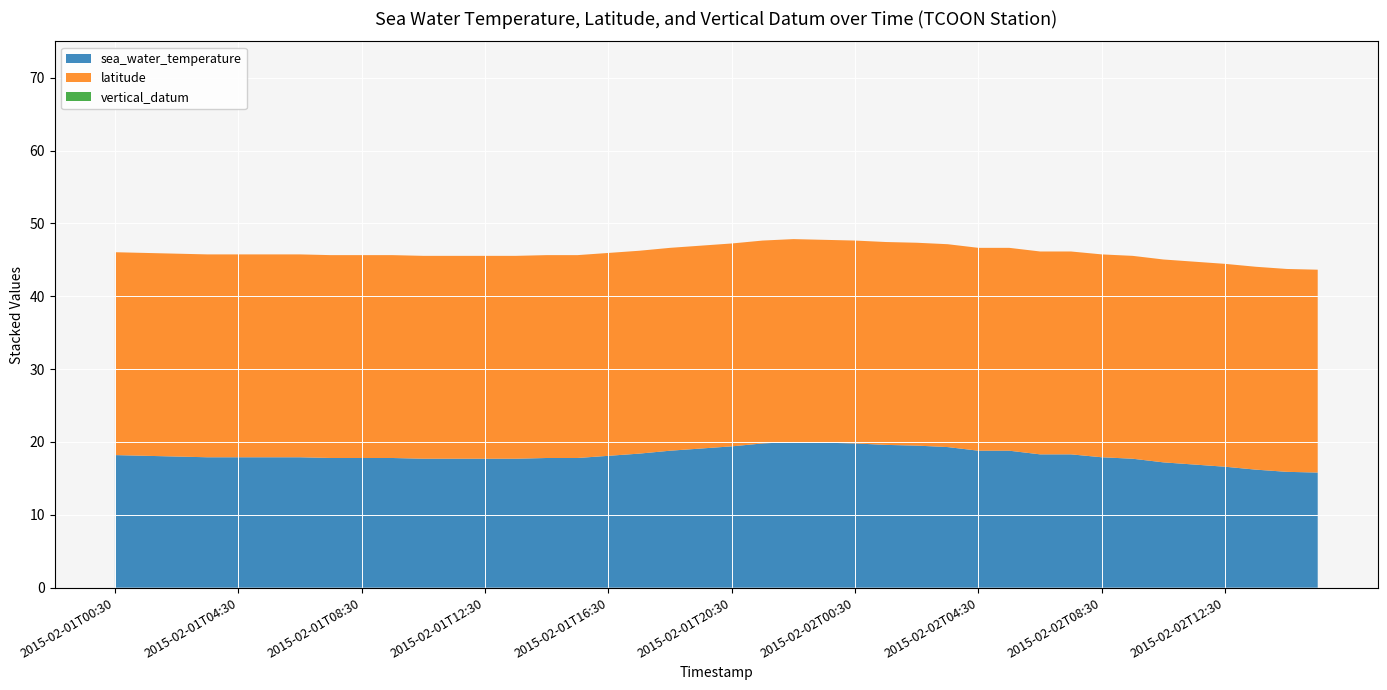

Reading left to right, list all the values displayed in this chart.

sea_water_temperature: 18.2	18.1	18.0	17.9	17.9	17.9	17.9	17.8	17.8	17.8	17.7	17.7	17.7	17.7	17.8	17.8	18.1	18.4	18.8	19.1	19.4	19.8	20.0	19.9	19.8	19.6	19.5	19.3	18.8	18.8	18.3	18.3	17.9	17.7	17.2	16.9	16.6	16.2	15.9	15.8
latitude: 27.9	27.9	27.9	27.9	27.9	27.9	27.9	27.9	27.9	27.9	27.9	27.9	27.9	27.9	27.9	27.9	27.9	27.9	27.9	27.9	27.9	27.9	27.9	27.9	27.9	27.9	27.9	27.9	27.9	27.9	27.9	27.9	27.9	27.9	27.9	27.9	27.9	27.9	27.9	27.9
vertical_datum: 0.0	0.0	0.0	0.0	0.0	0.0	0.0	0.0	0.0	0.0	0.0	0.0	0.0	0.0	0.0	0.0	0.0	0.0	0.0	0.0	0.0	0.0	0.0	0.0	0.0	0.0	0.0	0.0	0.0	0.0	0.0	0.0	0.0	0.0	0.0	0.0	0.0	0.0	0.0	0.0